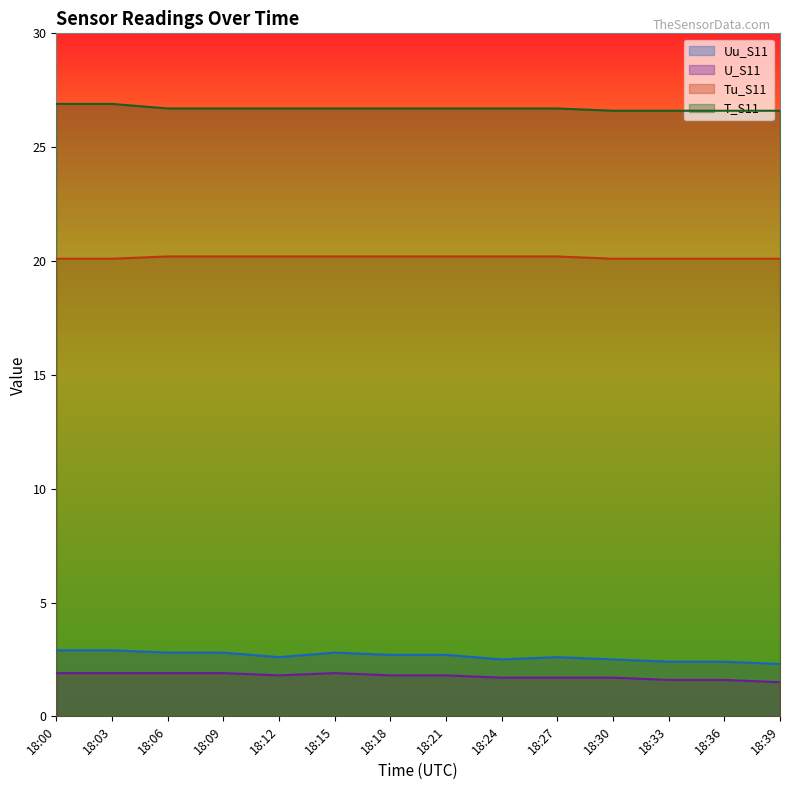

What is the value of the U_S11 point at the 2nd from the left?

1.9